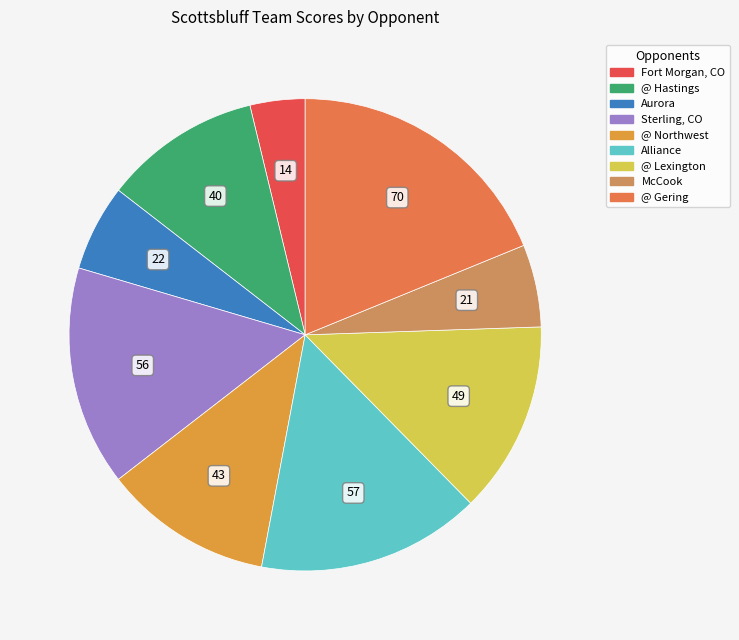

What is the ratio of the value at Fort Morgan, CO to the value at Aurora?

0.6